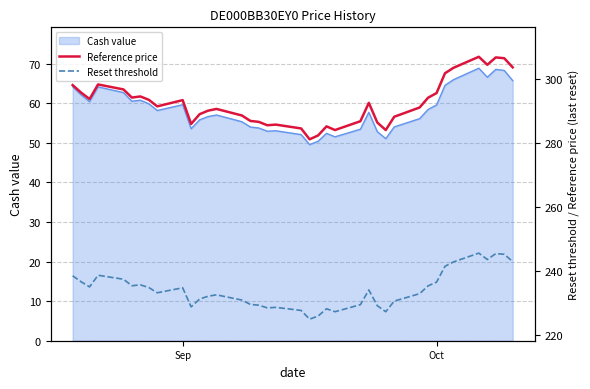

True or false: Reference price has more than 0 interior local peaks.

True